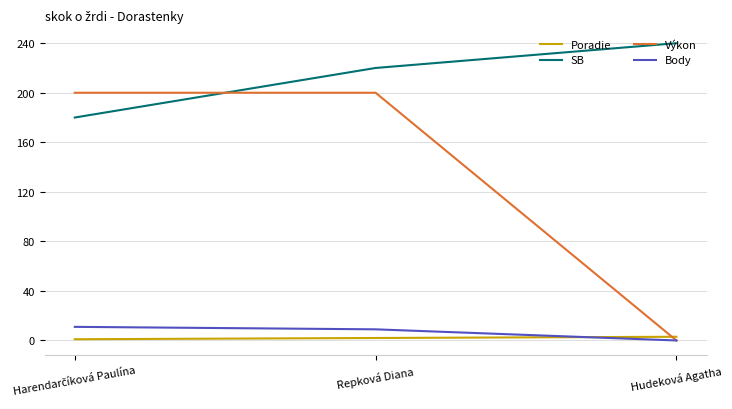

Which series has the widest spread of values?

Výkon